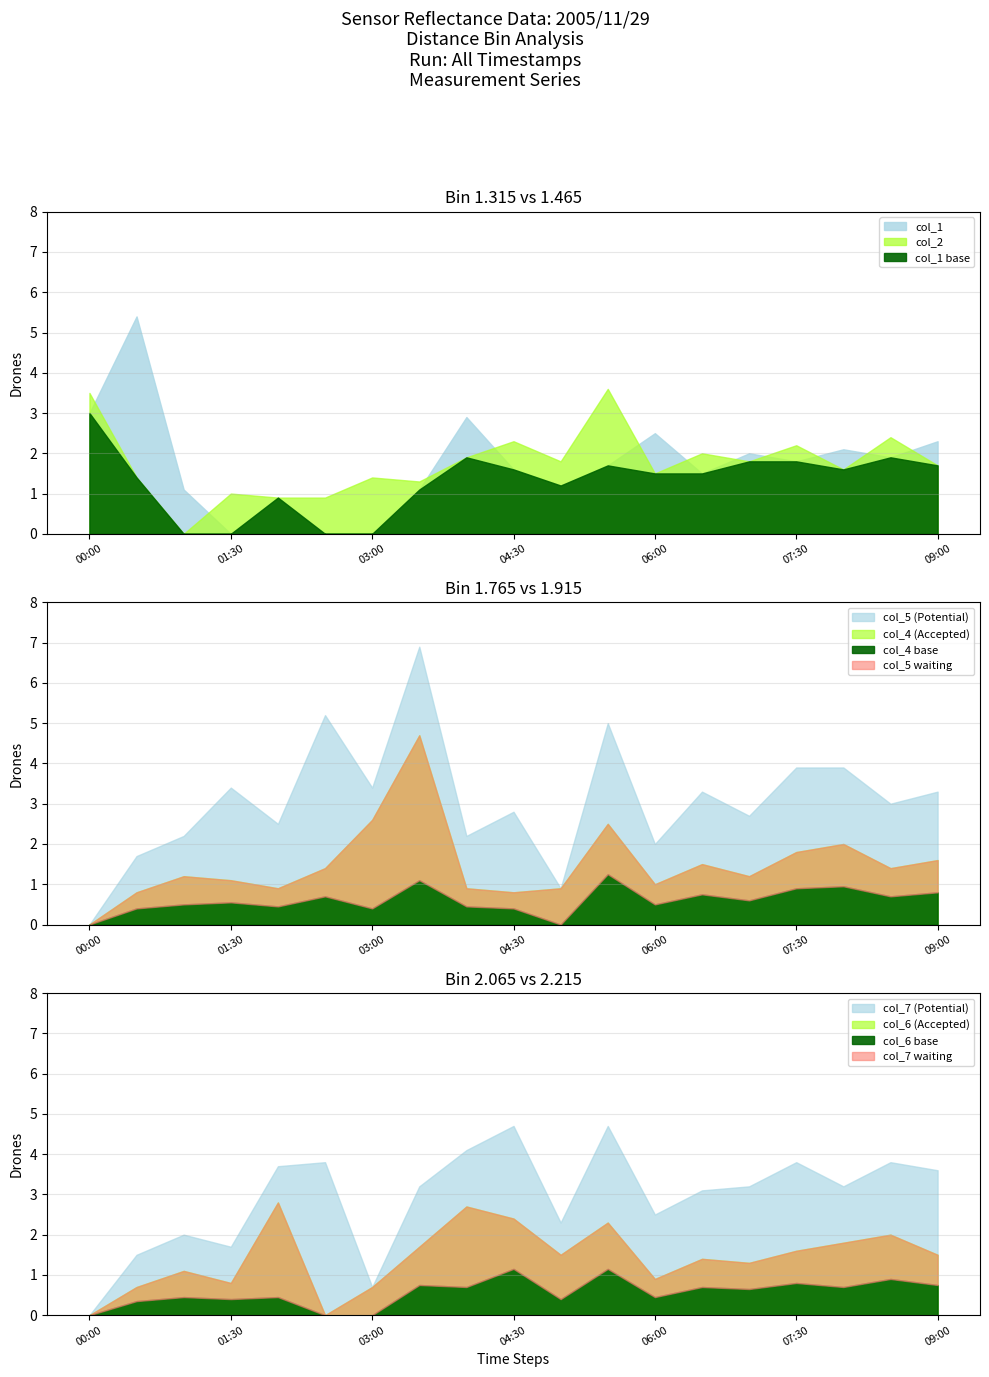

True or false: col_4 has more than 2 points higher than both neighbors.

True